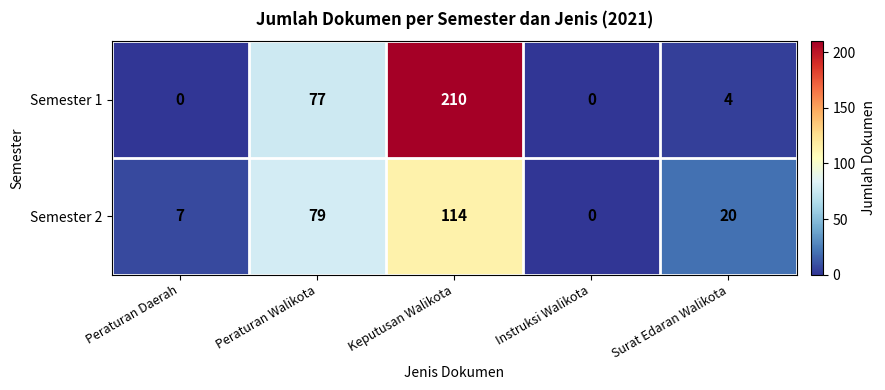

What is the spread (max minus min) of values at Surat Edaran Walikota?

16